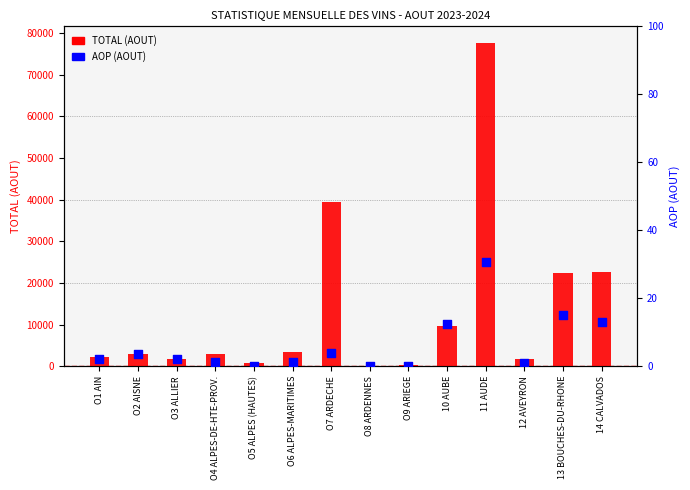

What are all the series names shown in the legend?

TOTAL (AOUT), AOP (AOUT)